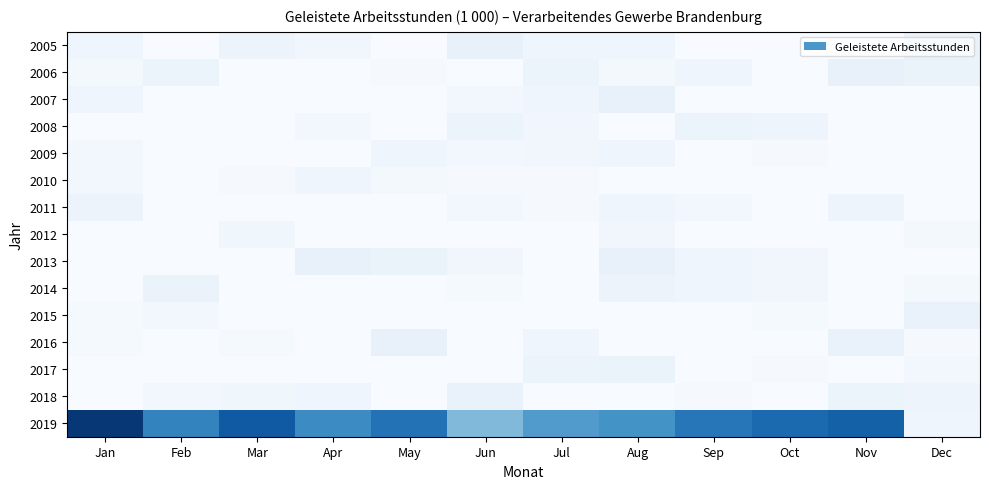

Which series has the largest range (max minus min)?

2019